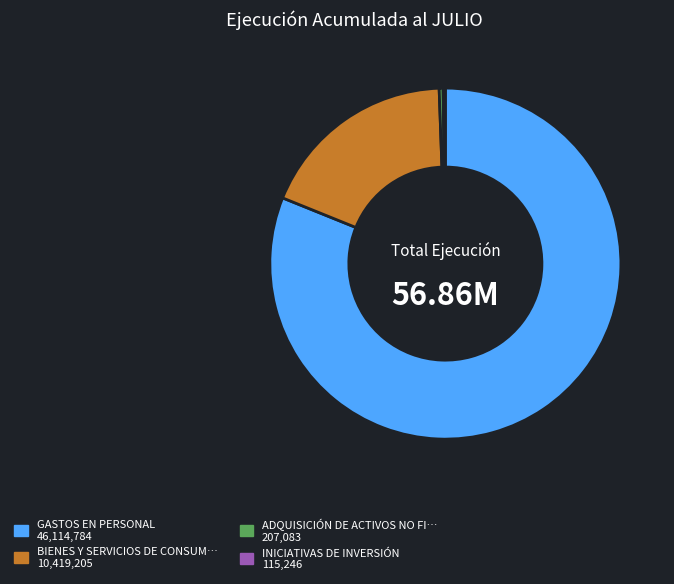

Is there any slice that represents more than half of the pie?

Yes